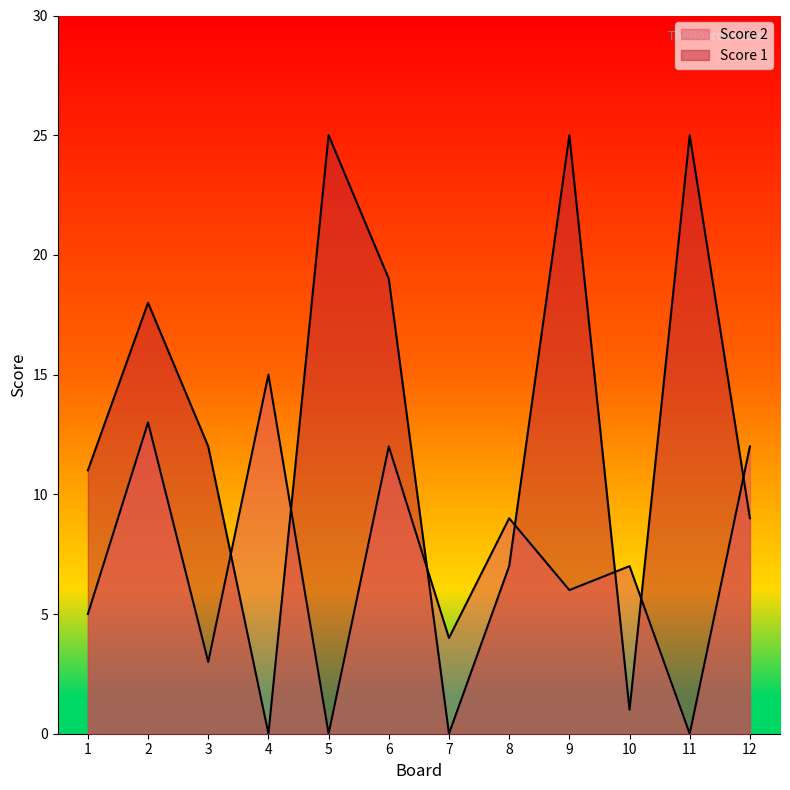

Rank the series by their maximum value, from lowest to highest.

Score 2, Score 1